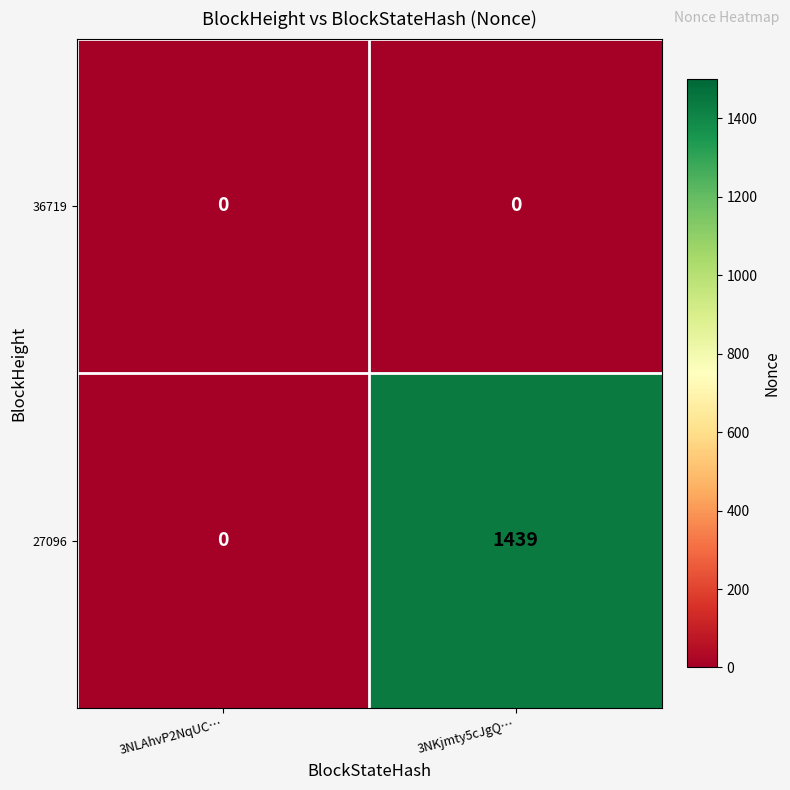

Reading left to right, extract all data points from this chart.

36719: 3NLAhvP2NqUC…=0	3NKjmty5cJgQ…=0
27096: 3NLAhvP2NqUC…=0	3NKjmty5cJgQ…=1439